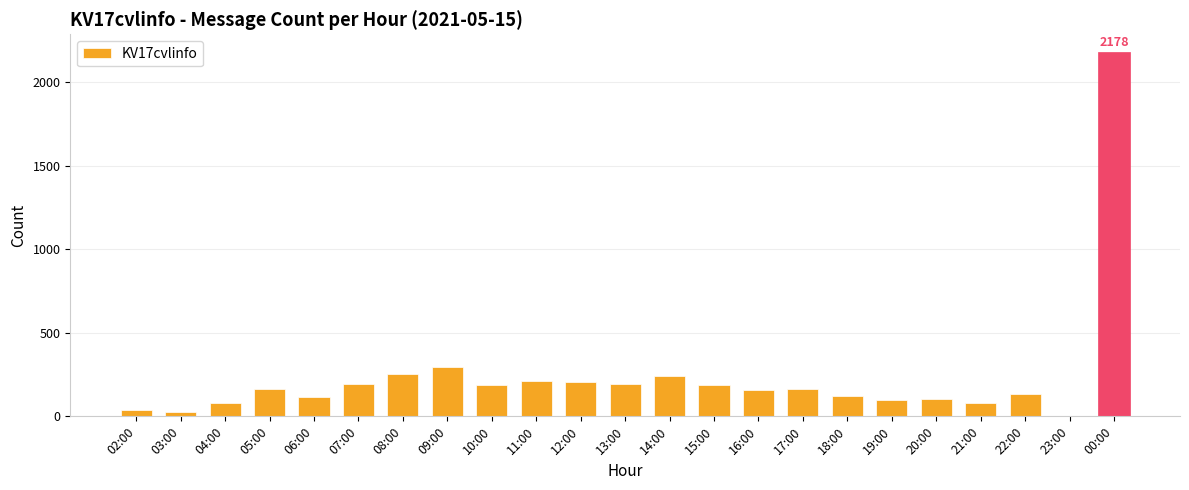

At which category does the chart reach its peak across all series?

00:00